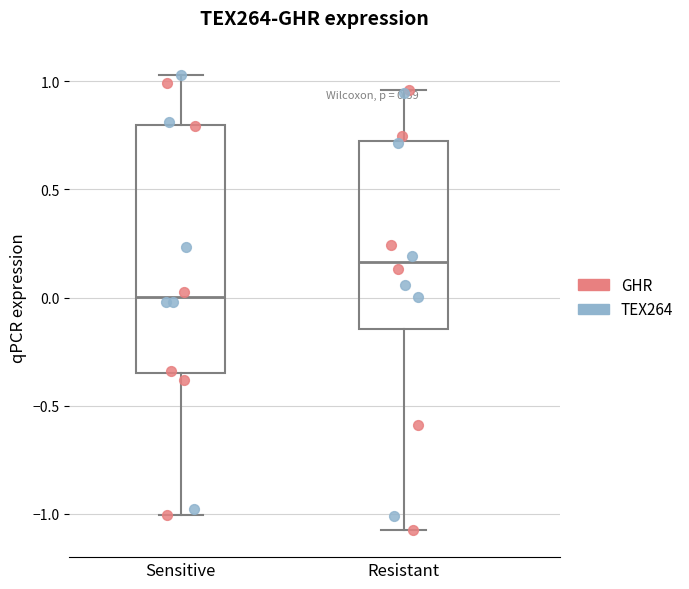

Where does the median line of the box for Sensitive sit on the y-axis? The values are not printed on the chart, so give them approximately, as read against the axis.

0.00